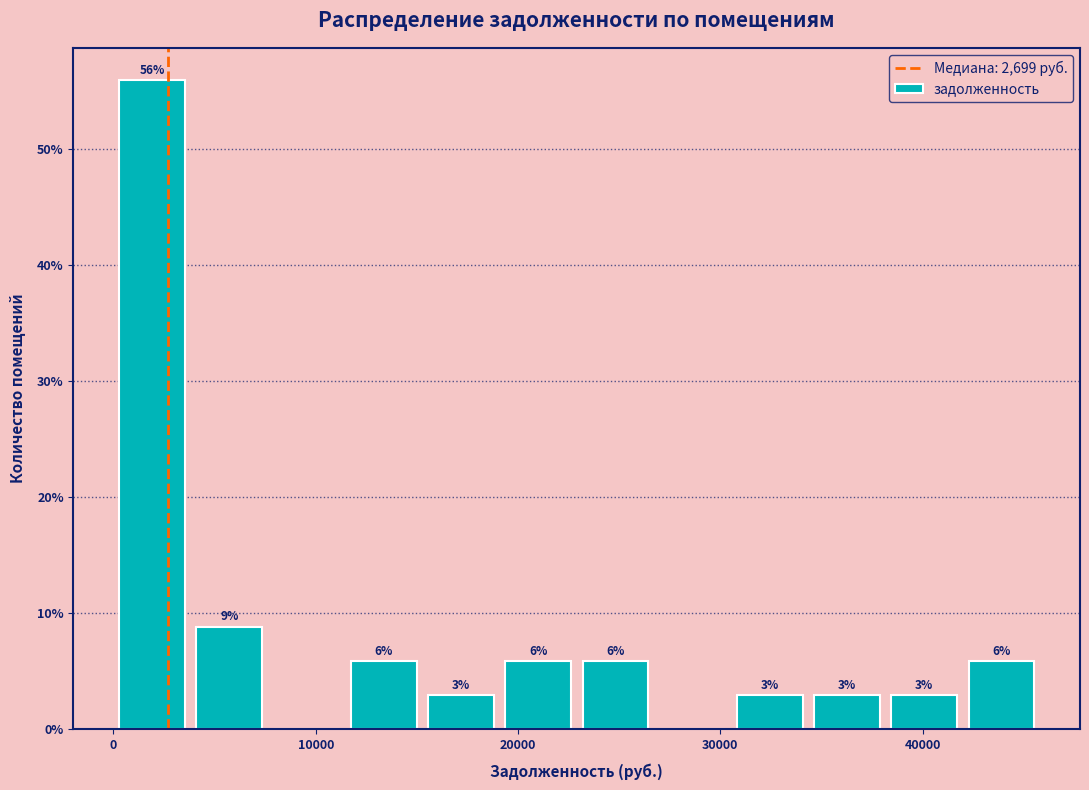

Around what value on the x-axis is the tallest bar? Give the approximate position of its centre, as read against the axis.

2000